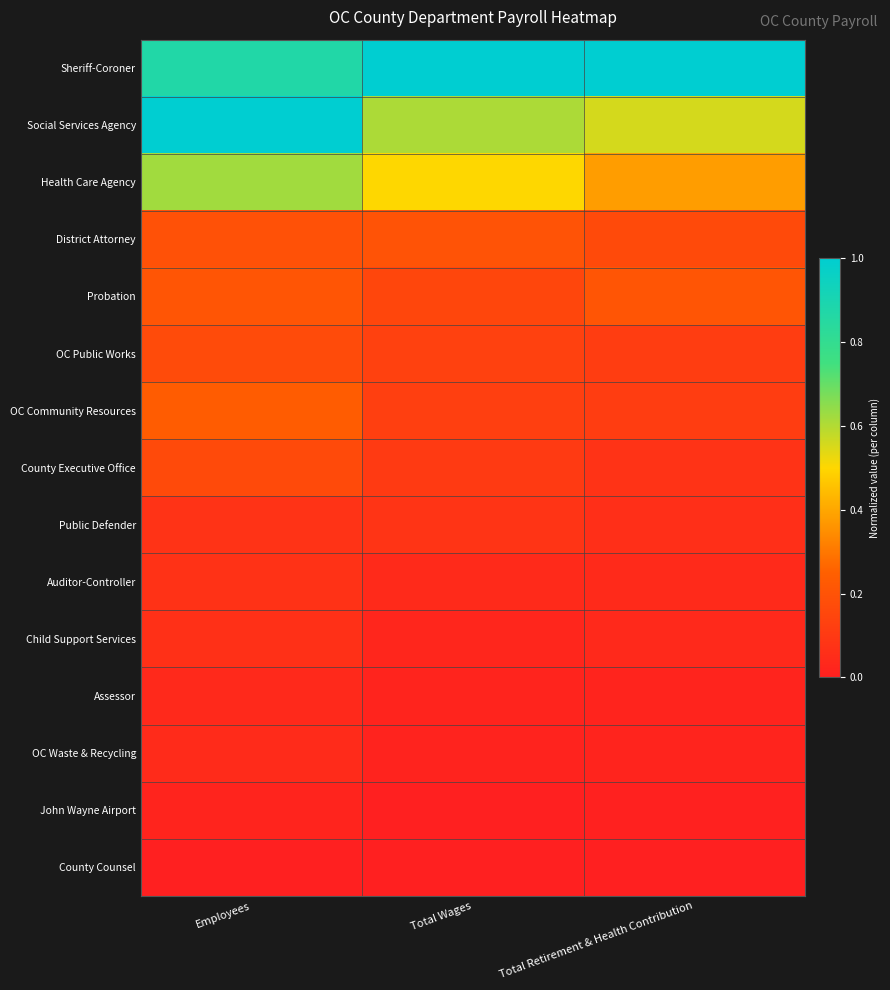

What is the total value across all series at Employees?

3.8